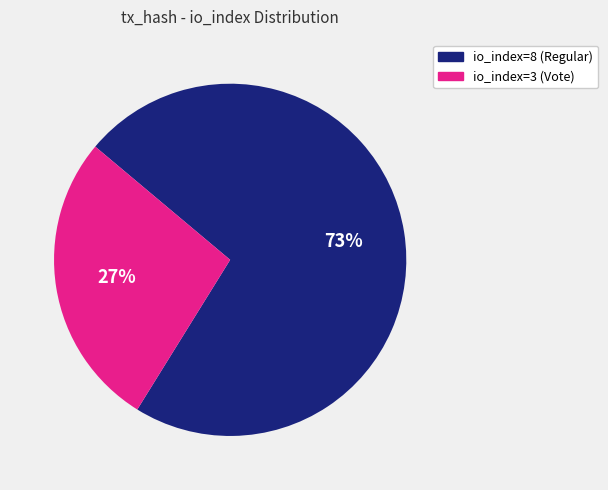

What percentage is the io_index=8 (Regular) slice, to the nearest percent?

73%